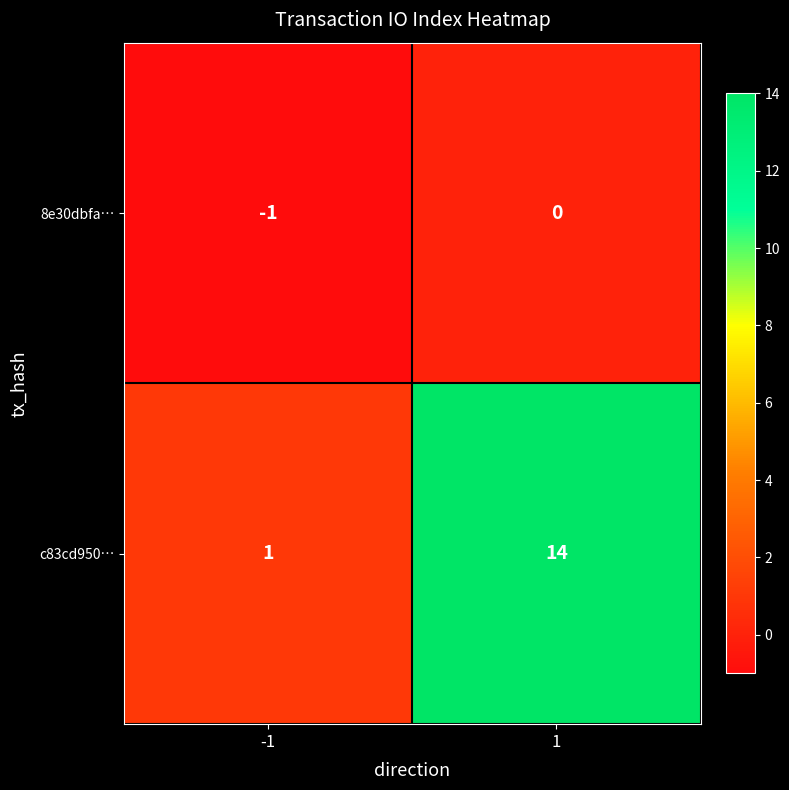

Reading left to right, transcribe all the data shown in this chart.

8e30dbfa…: -1=-1	1=0
c83cd950…: -1=1	1=14